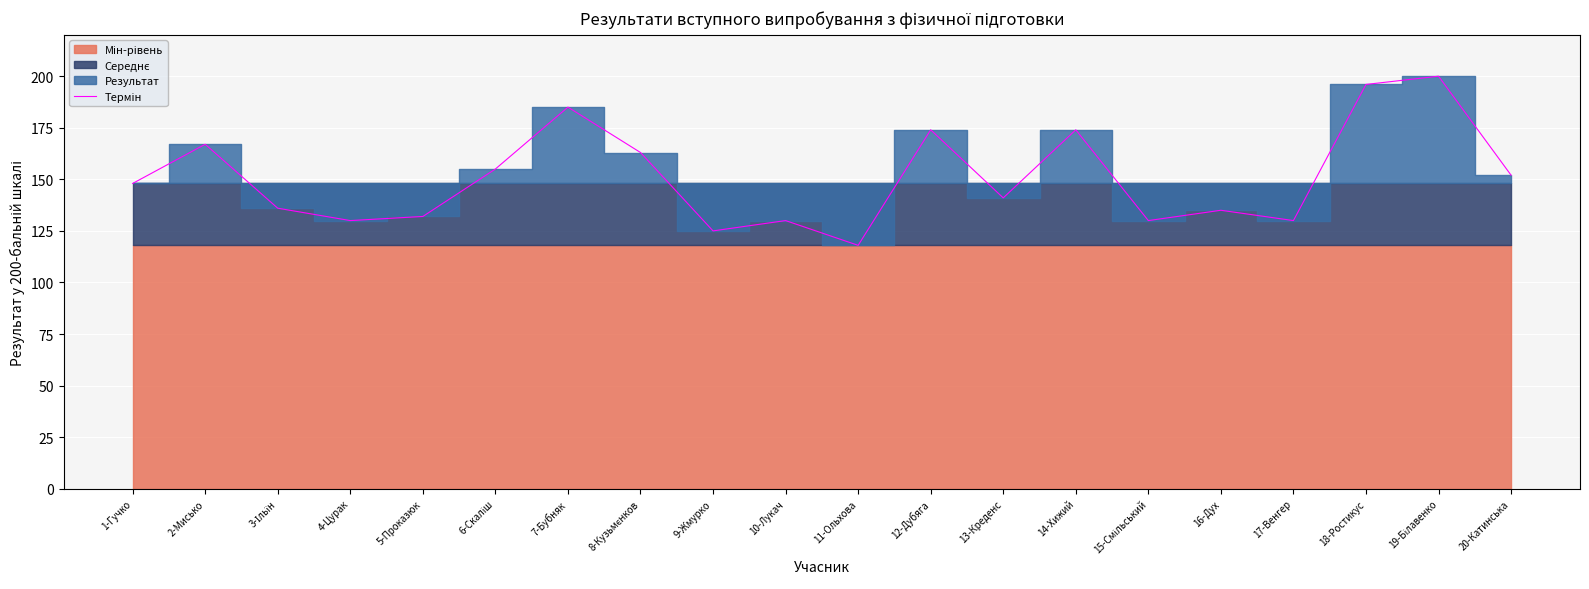

List the labels in order of value, smallest first.

11-Ольхова, 9-Жмурко, 4-Цурак, 10-Лукач, 15-Смільський, 17-Венгер, 5-Проказюк, 16-Дух, 3-Ільїн, 13-Креденс, 1-Гучко, 20-Катинська, 6-Скаліш, 8-Кузьмєнков, 2-Мисько, 12-Дубяга, 14-Хижий, 7-Бубняк, 18-Ростикус, 19-Білавенко